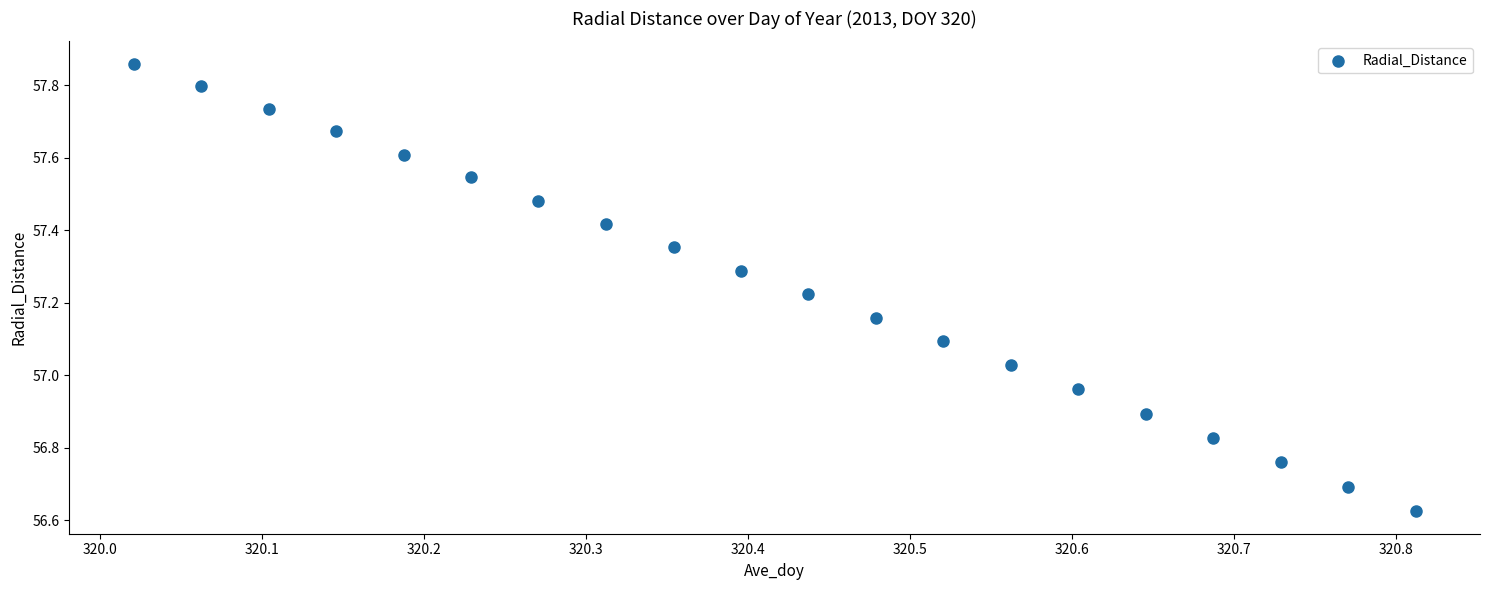

What is the range of Y values (max minus min)?

1.2